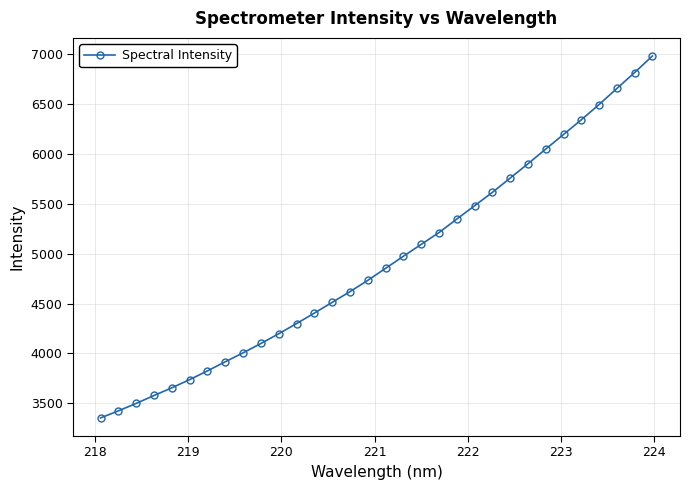

What is the sum of all values?

157620.1